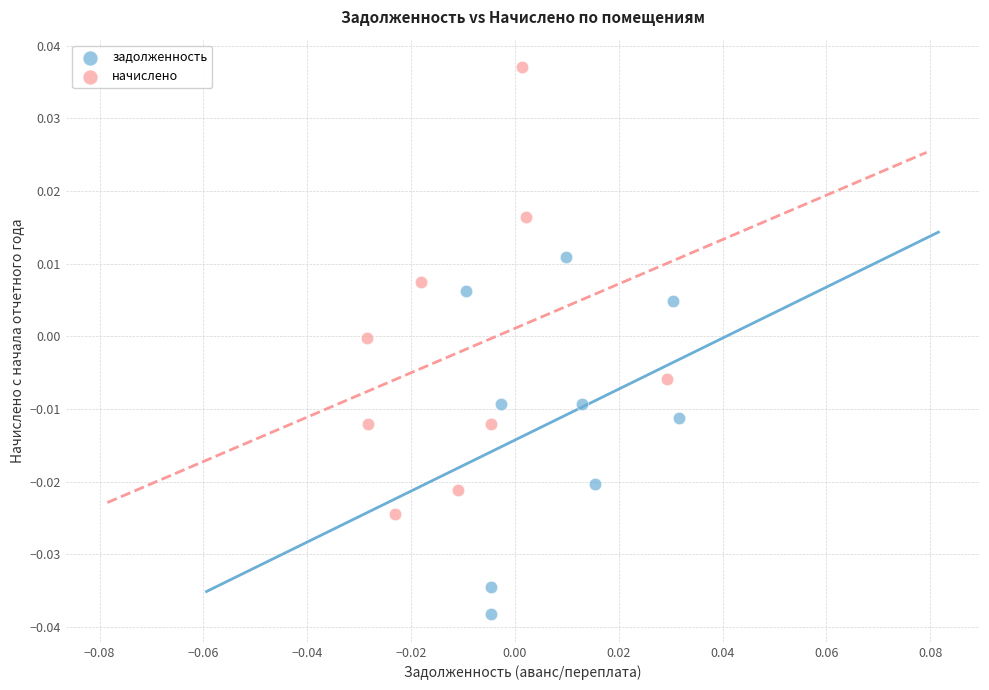

Which series reaches the maximum Y coordinate?

начислено